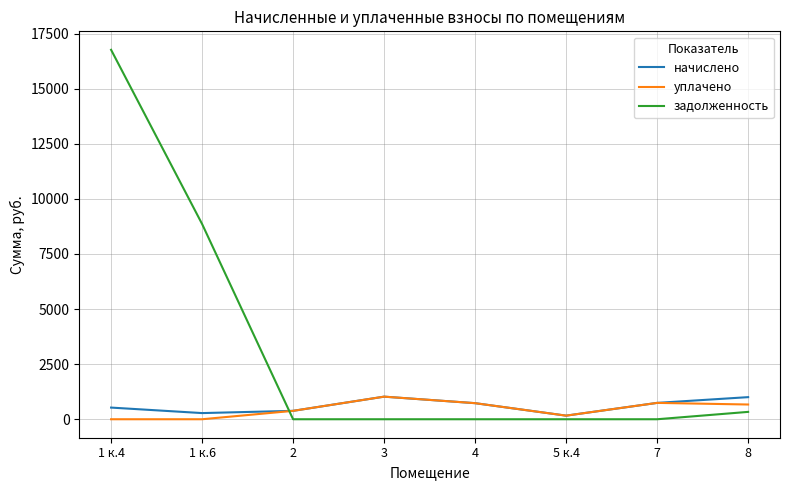

The value of уплачено at 8 is 668.9. True or false?

True